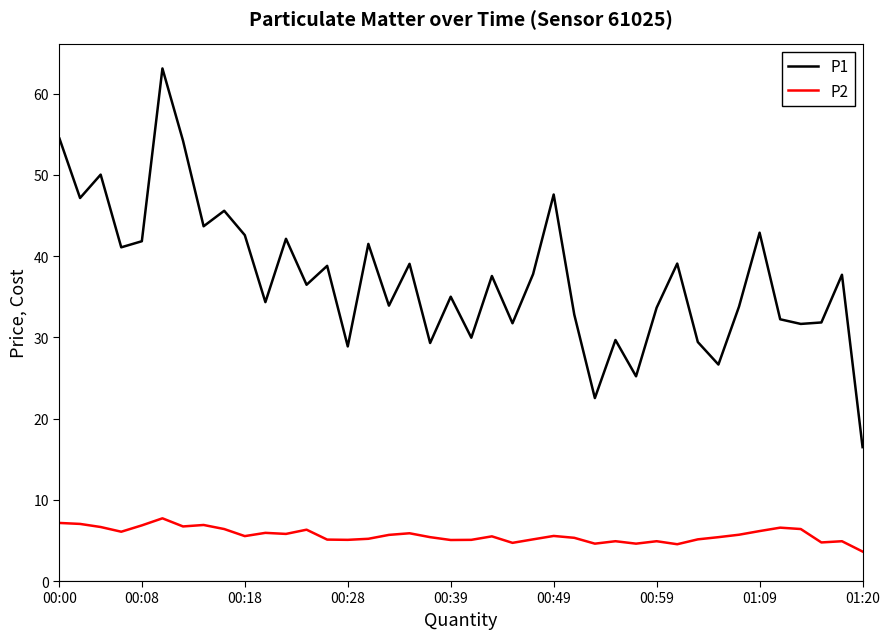

Which series has the widest spread of values?

P1